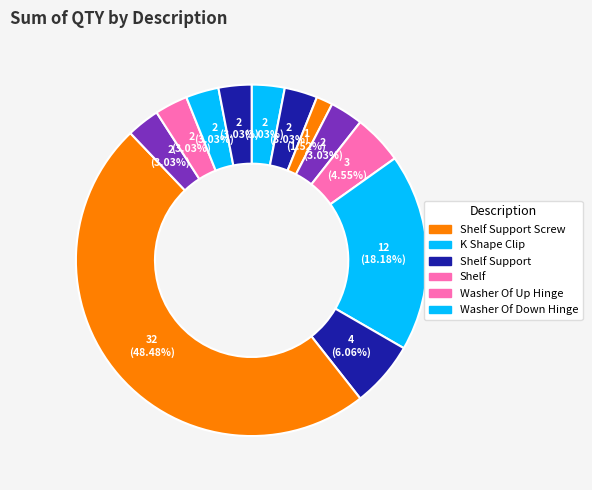

Which slice is the largest?

Shelf Support Screw